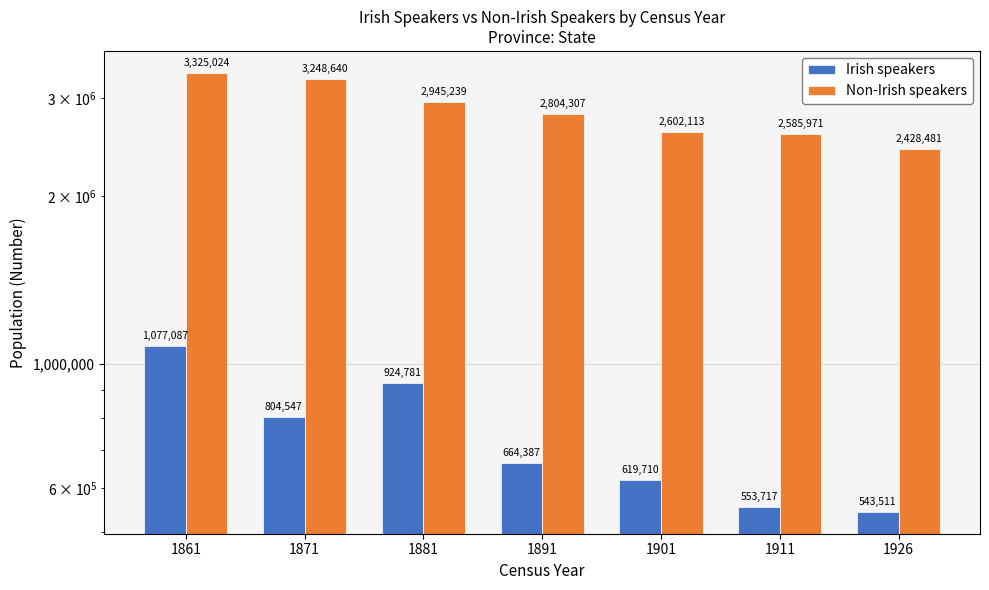

Reading right to left, transcribe all the data shown in this chart.

Irish speakers: 1926=543511	1911=553717	1901=619710	1891=664387	1881=924781	1871=804547	1861=1077087
Non-Irish speakers: 1926=2428481	1911=2585971	1901=2602113	1891=2804307	1881=2945239	1871=3248640	1861=3325024